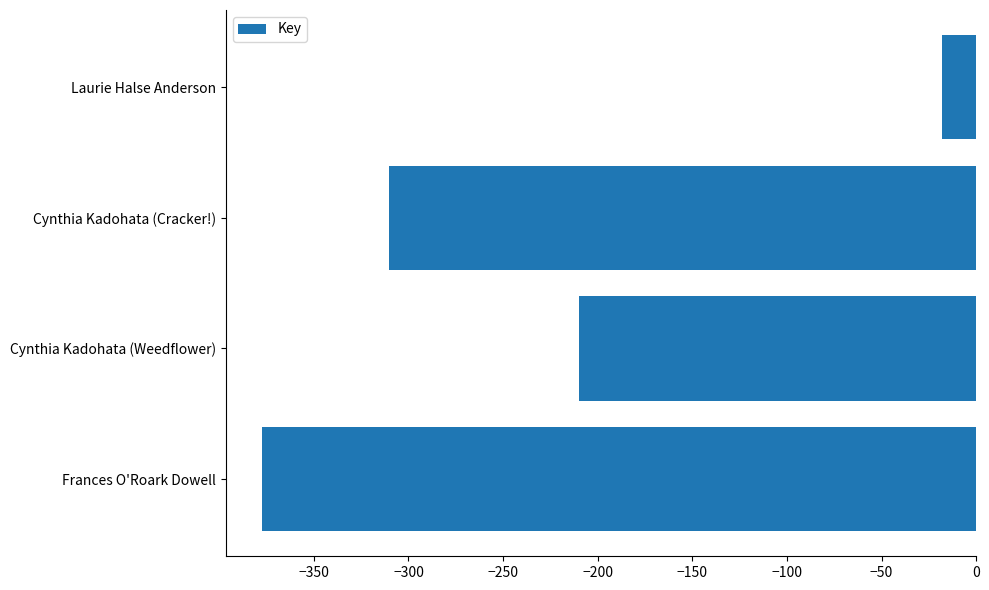

Are the bars horizontal?

Yes